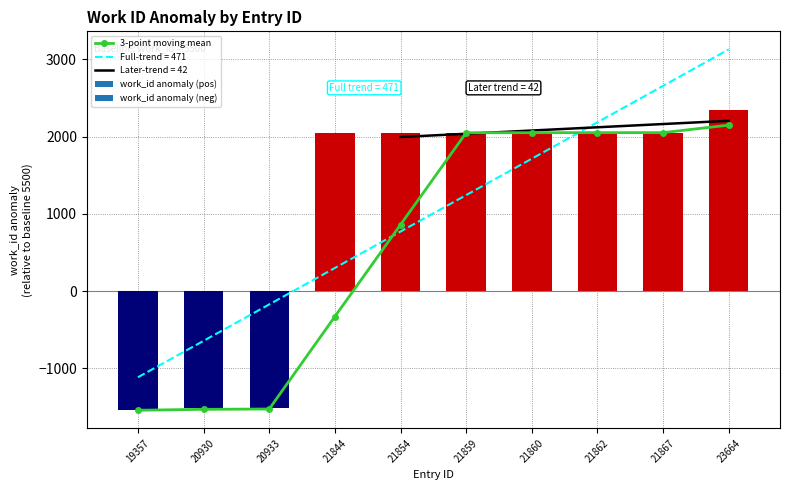

Reading left to right, what are all the values shown in this chart?

-1541.0	-1529.0	-1525.0	-328.7	859.7	2048.7	2049.3	2050.0	2050.0	2147.3